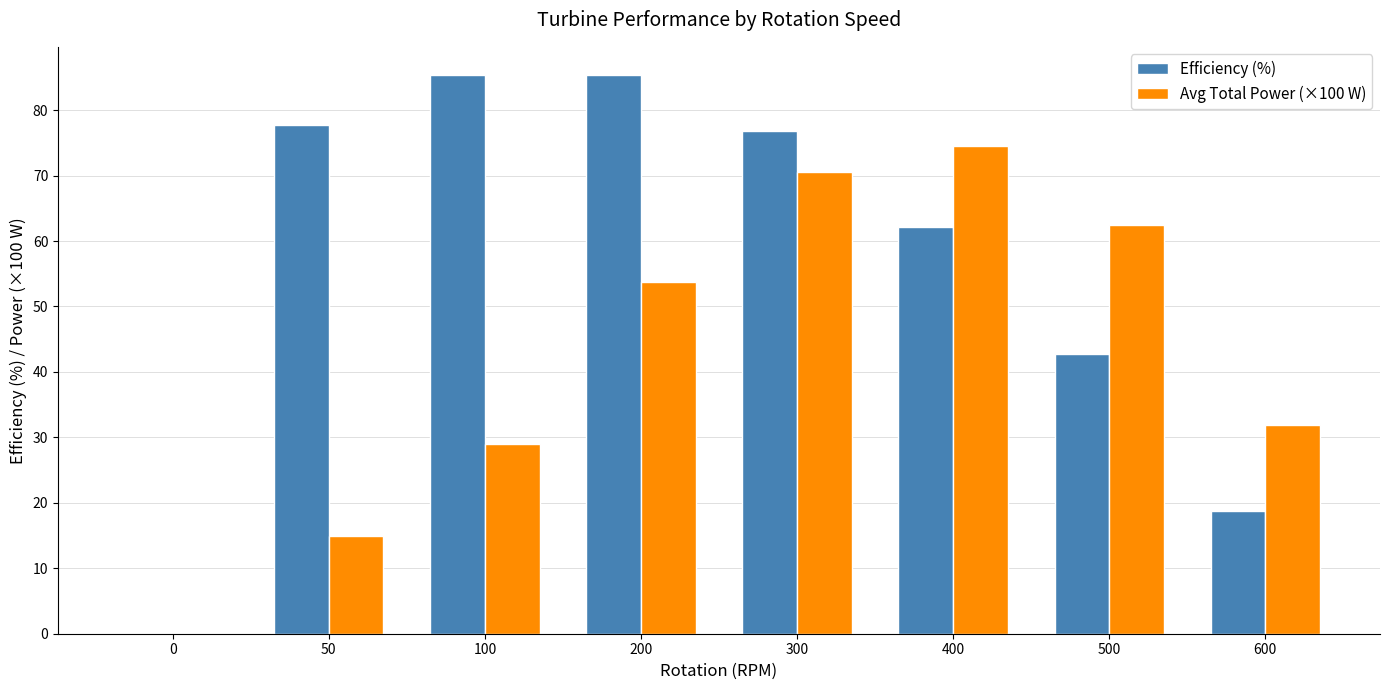

Read the Efficiency (%) value at 100.

85.4